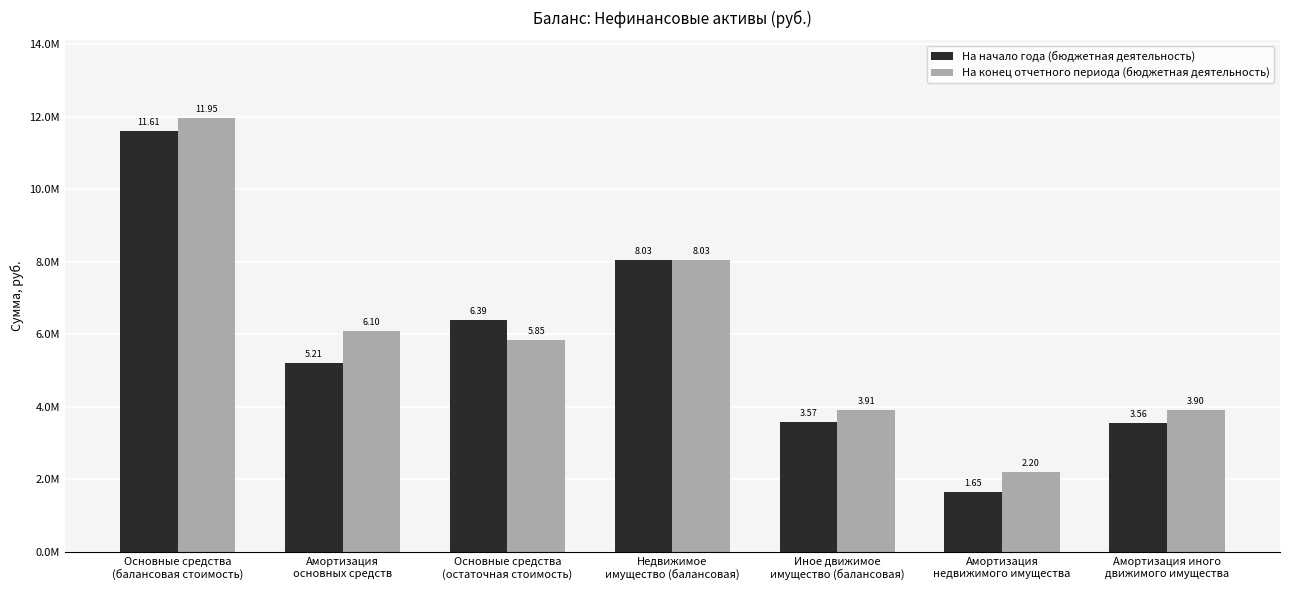

Which series has the widest spread of values?

На начало года (бюджетная деятельность)